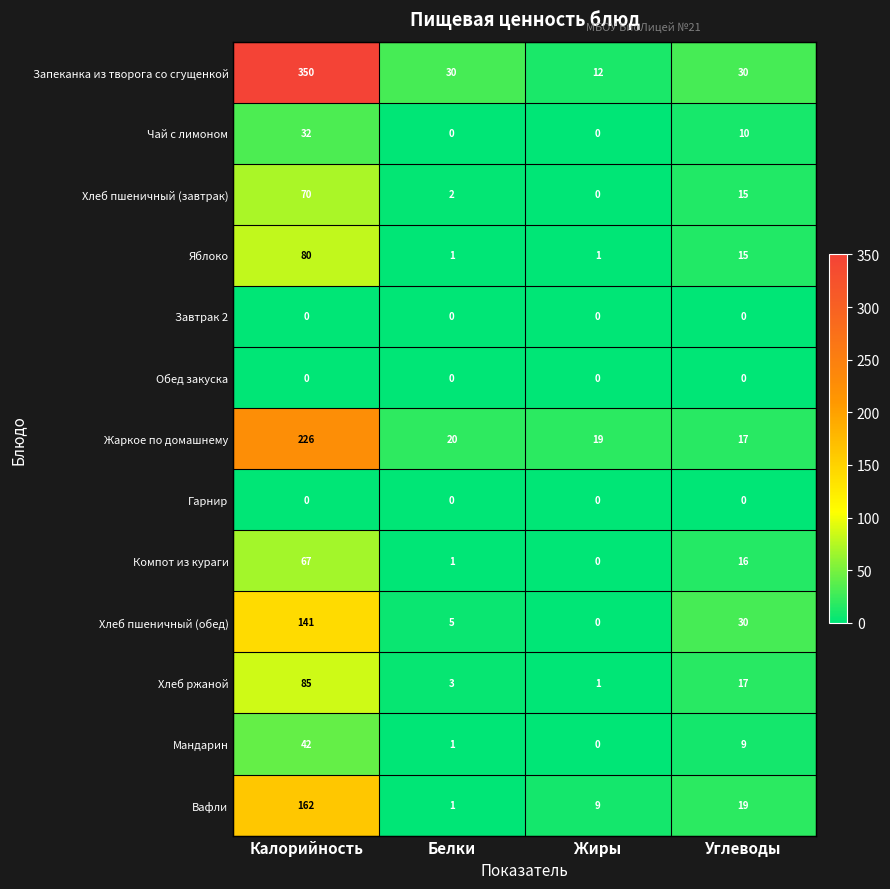

What is the greatest value displayed?

350